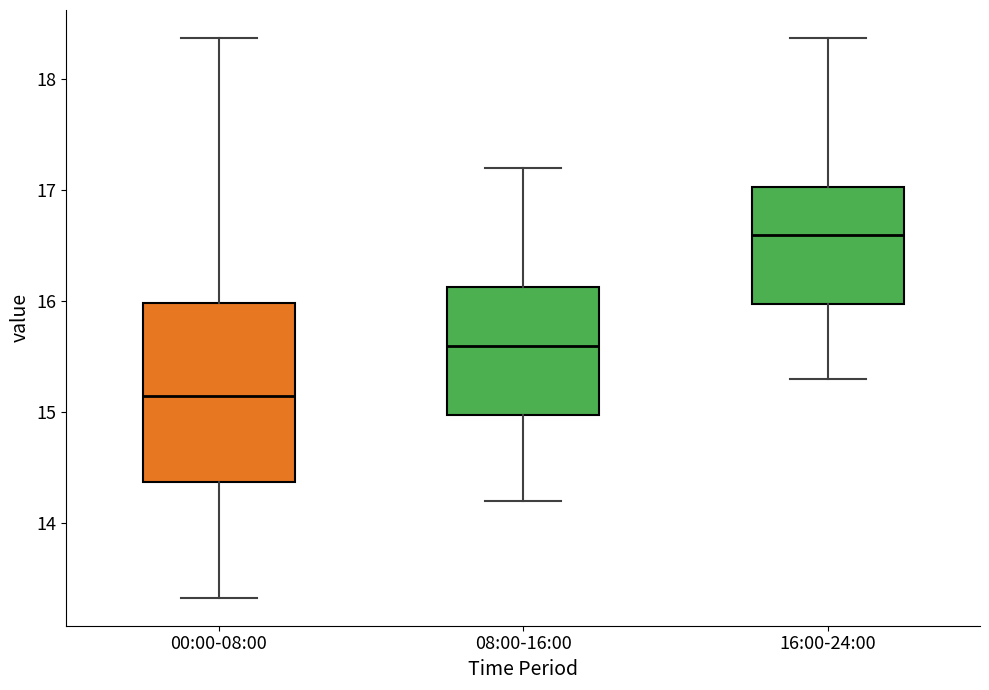

Reading left to right, read every box against the y-axis: the position of its median line, the range the box covers, and the ends of its whiskers. The values are not printed on the chart, so give them approximately, as read against the axis.

00:00-08:00: median 15.2, box 14.4 to 16.0, whiskers 13.3 to 18.4
08:00-16:00: median 15.6, box 15.0 to 16.1, whiskers 14.2 to 17.2
16:00-24:00: median 16.6, box 16.0 to 17.0, whiskers 15.3 to 18.4